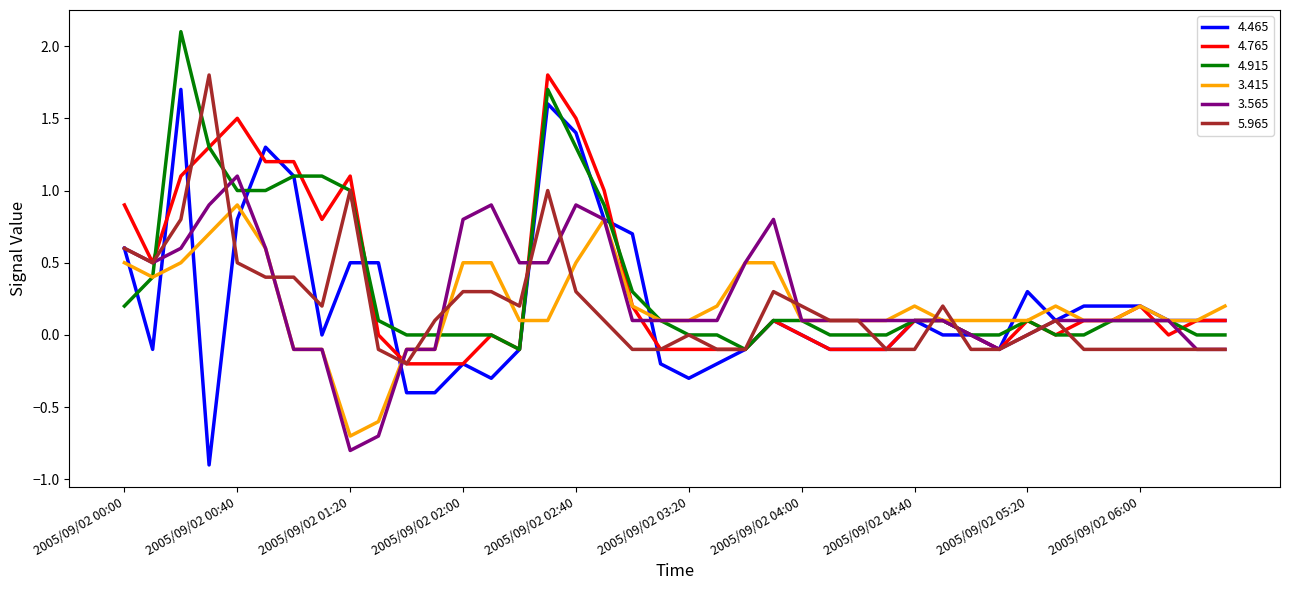

What is the highest value of the 4.765 series?

1.8